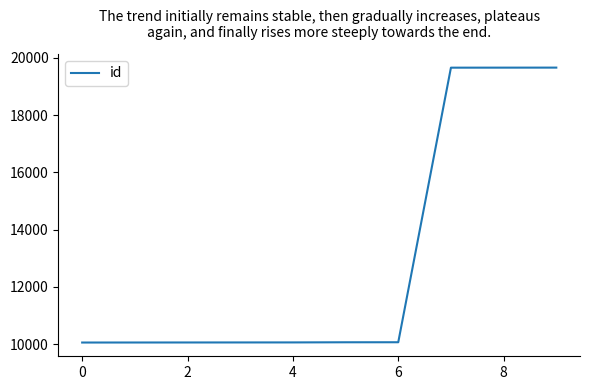

Is this an area chart (filled region under the line)?

No